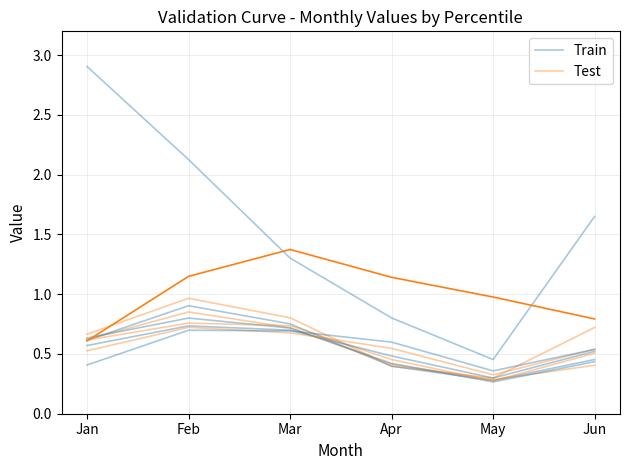

Is it true that Test equals 0.4 at Apr?

True